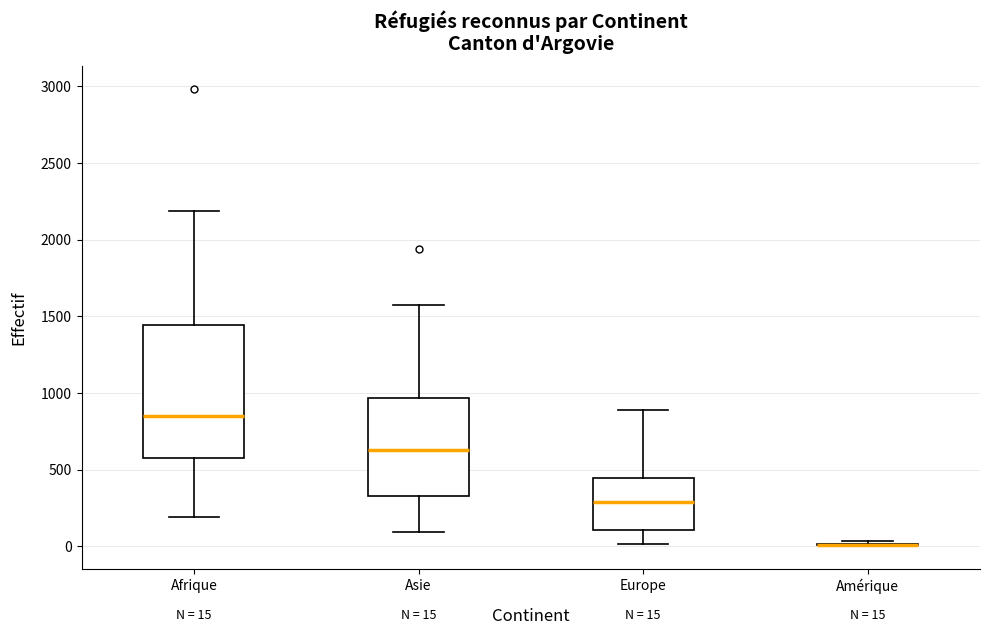

Comparing the boxes themselves (not the whiskers), which one is the tallest?

Afrique